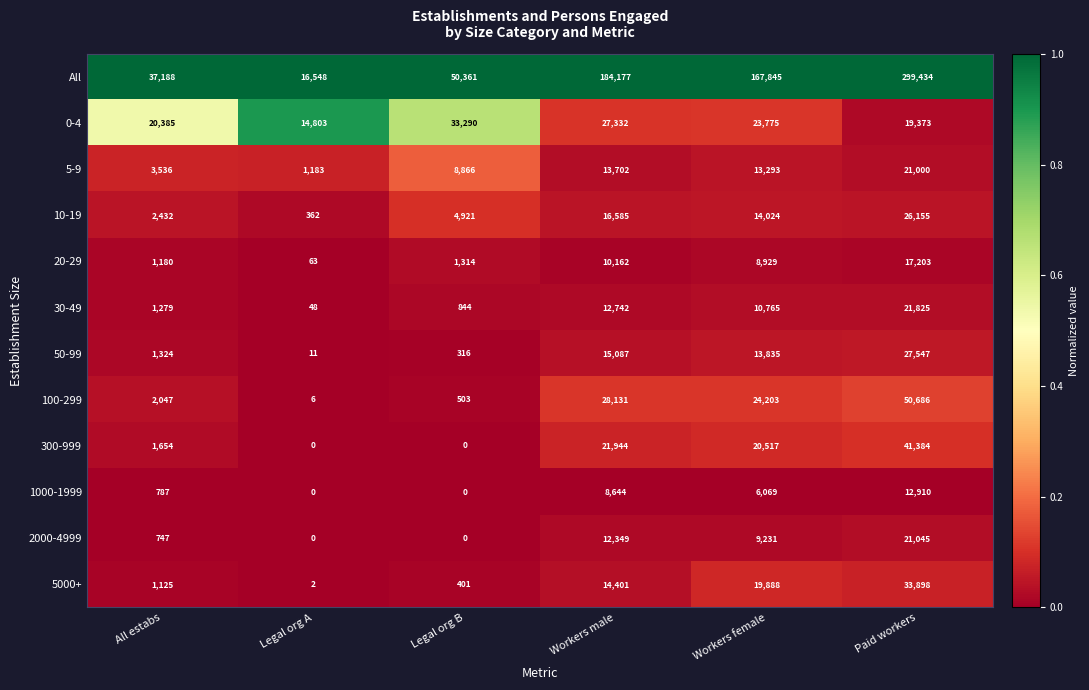

Which series has the largest range (max minus min)?

All